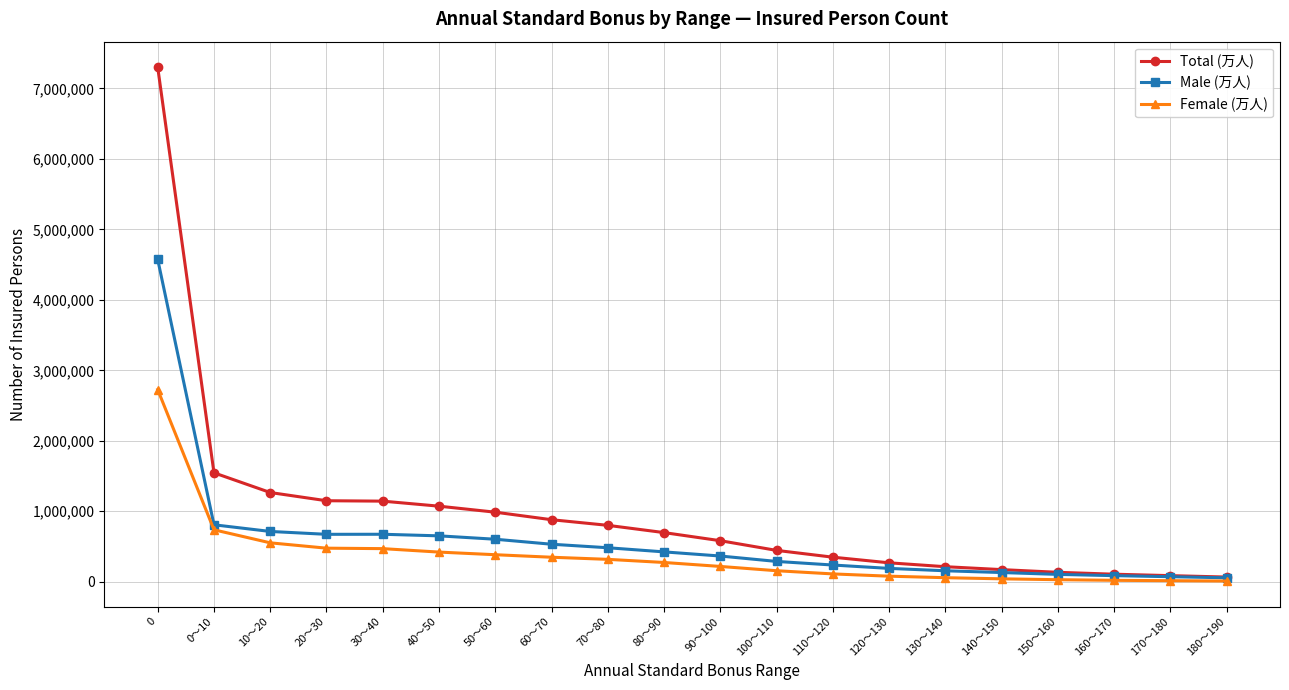

What is the label of the 10th point from the left?

80～90